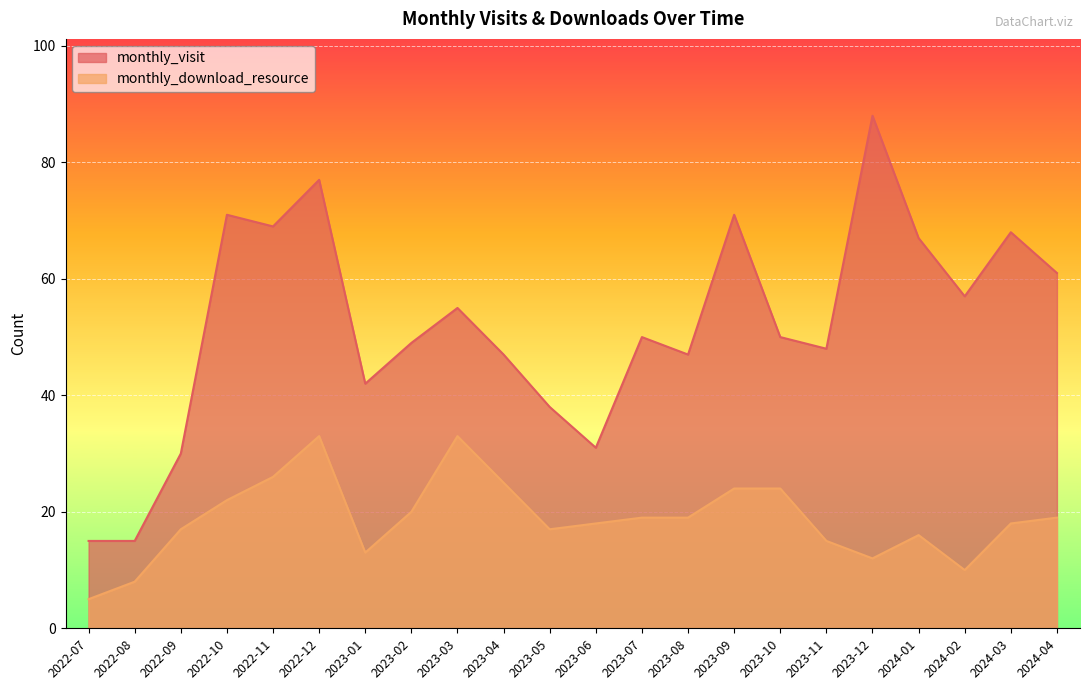

The monthly_download_resource series shows 16 at 2024-01. True or false?

True